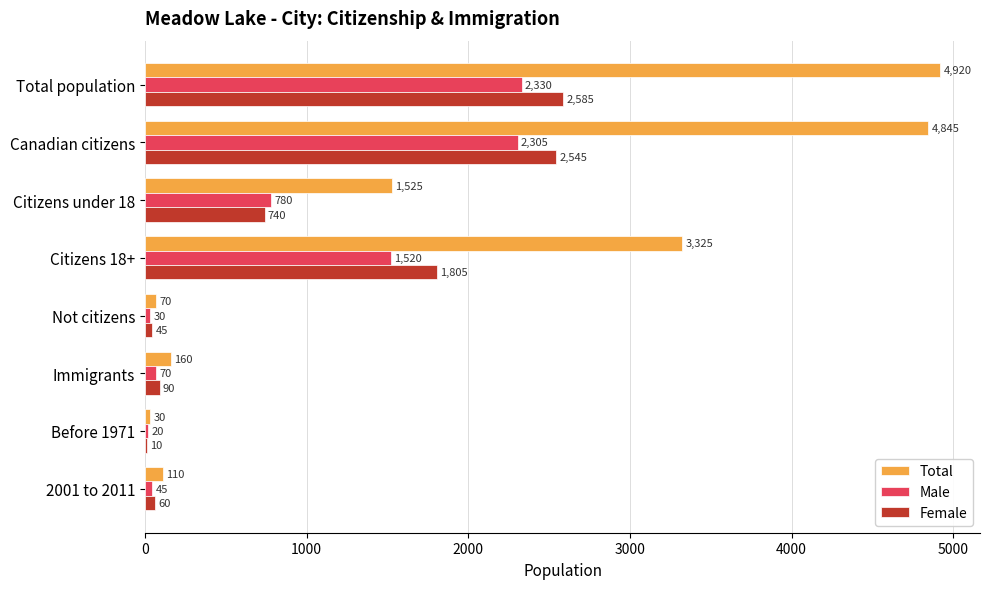

What is the maximum value shown in the chart?

4920